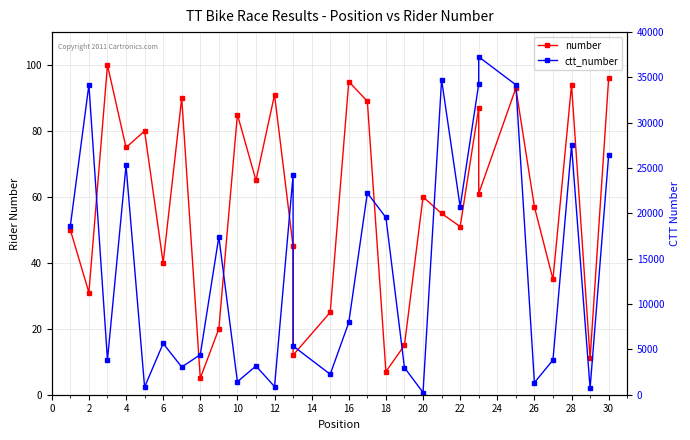

What is the maximum value for number?

100